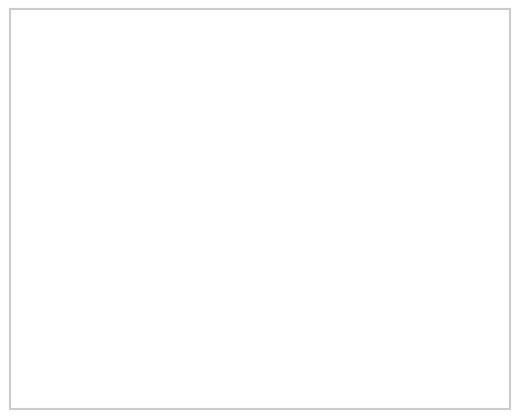

Rank the categories by value from highest to lowest.

pct05-pct45, pct55-pct95